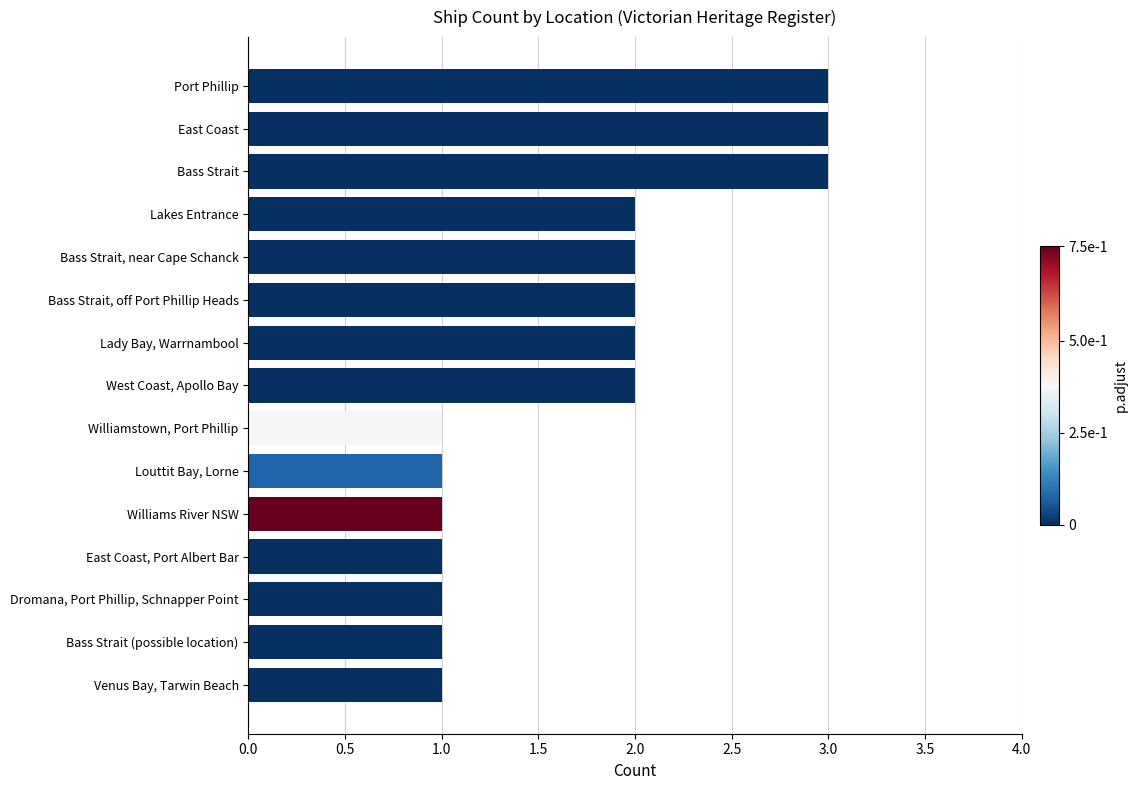

How many bars are there in total?

15